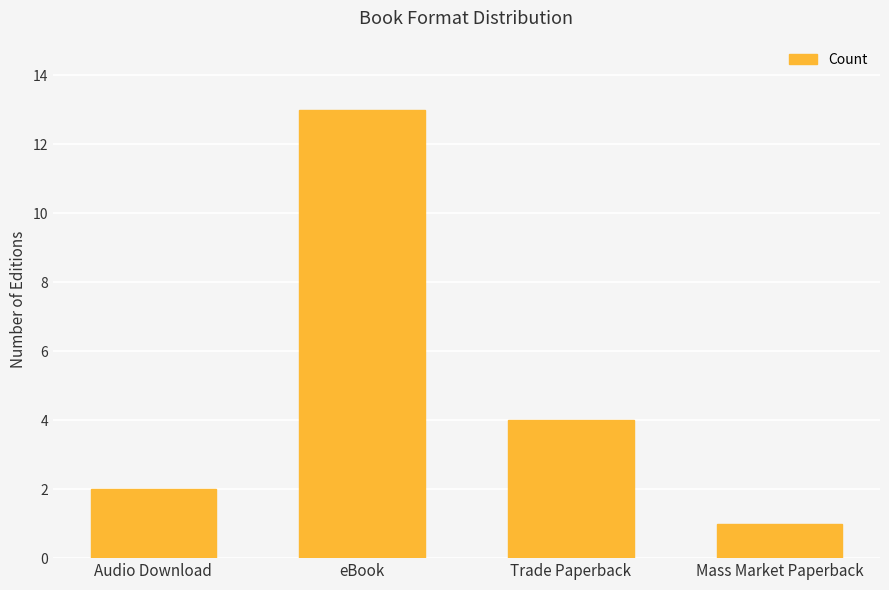

The value at Trade Paperback is 1. True or false?

False